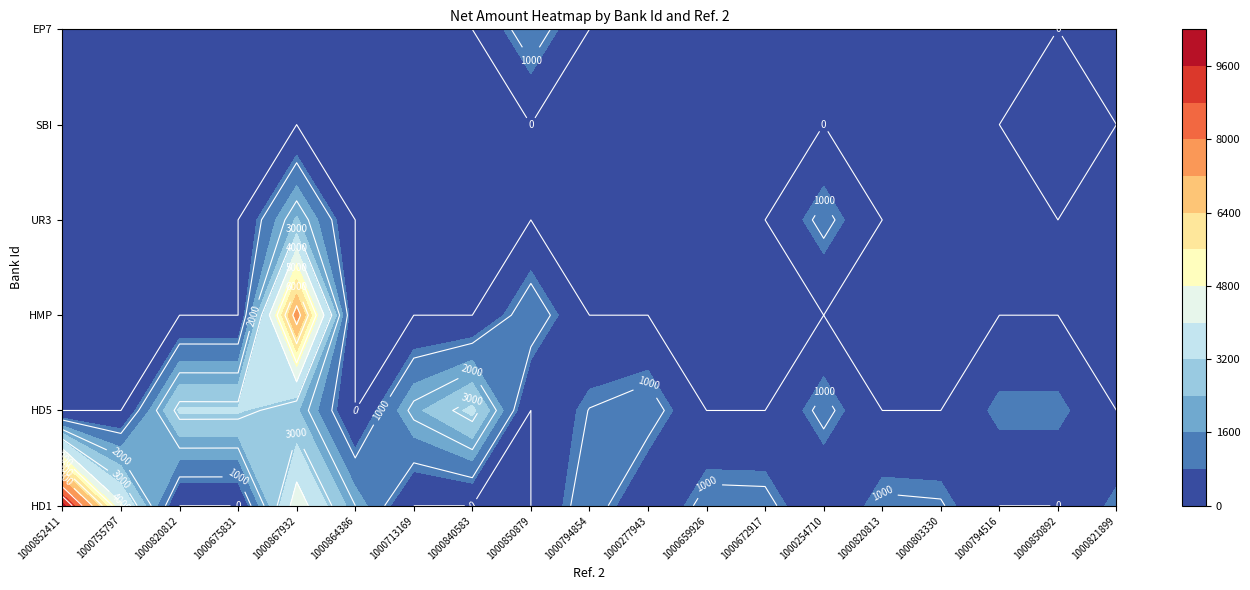

Is the value of SBI at 1000672917 greater than the value of HD5 at 1000820813?

No